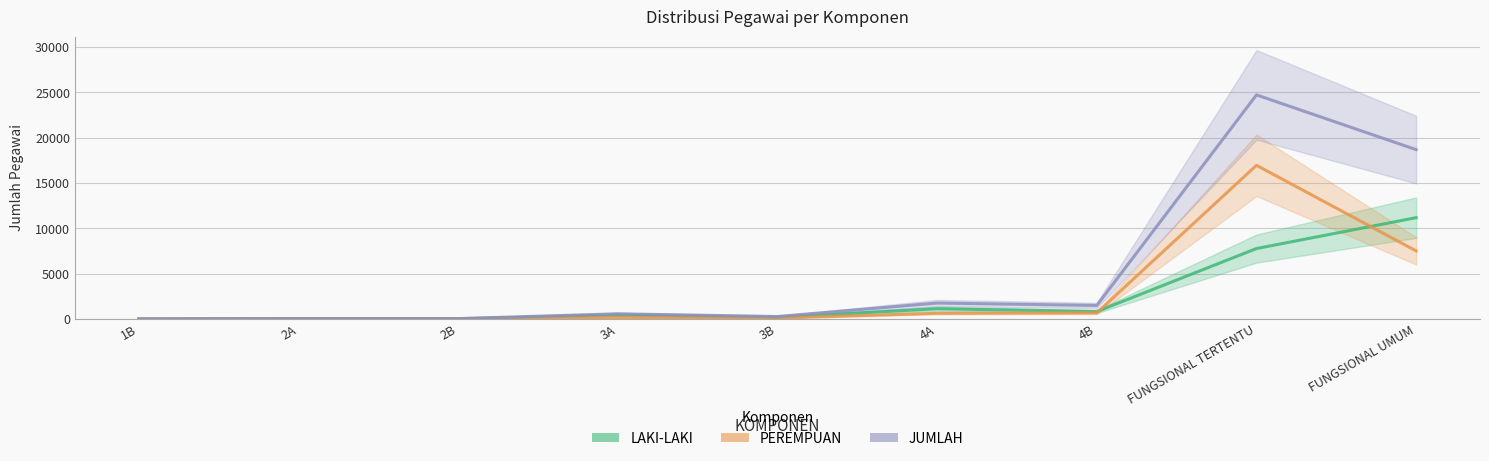

How many data points in JUMLAH are less than 568?

4